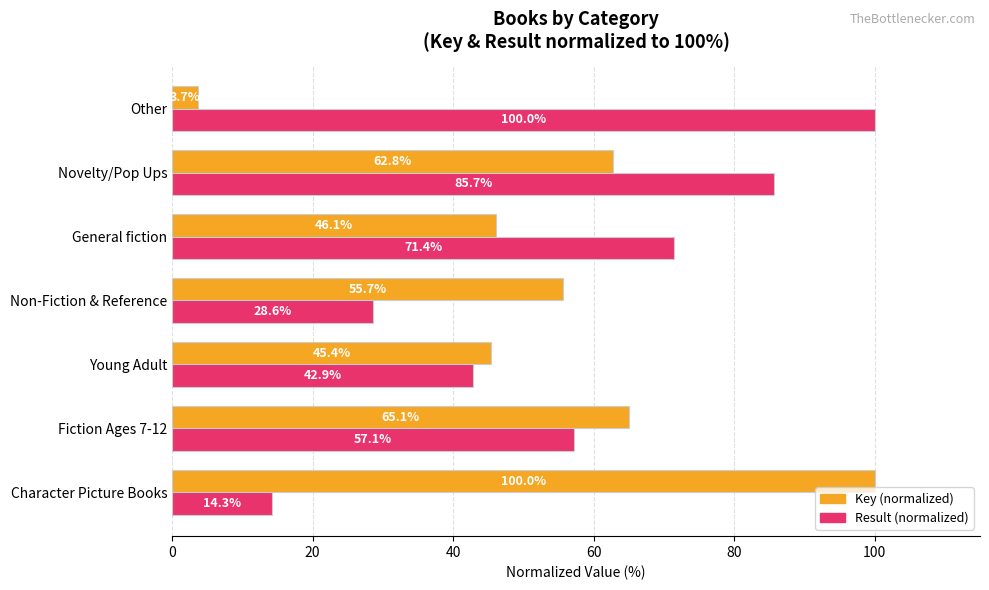

What is the difference between the Result (normalized) values at Other and Non-Fiction & Reference?

71.4